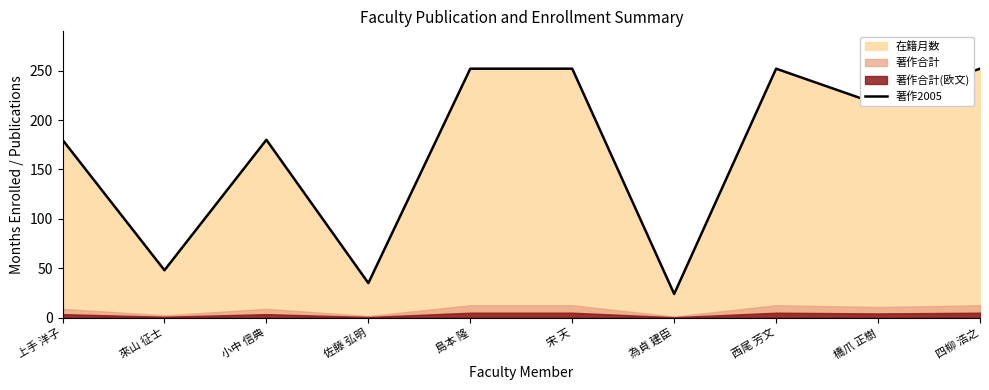

What is the change in value from 小中 信典 to 佐藤 弘明?

-145